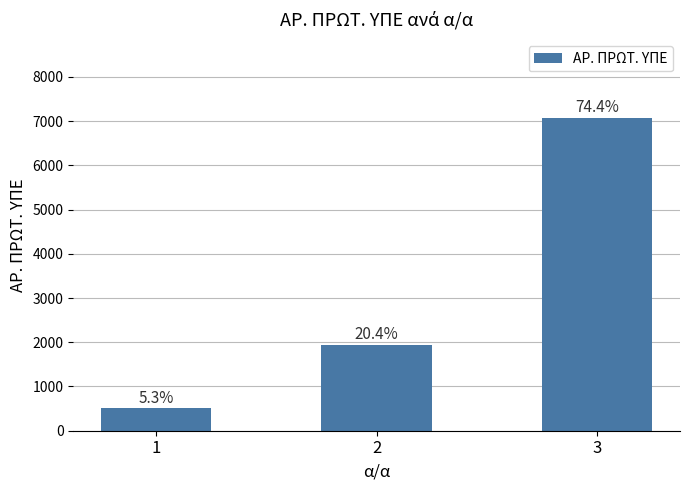

Reading right to left, transcribe all the data shown in this chart.

7079	1938	503